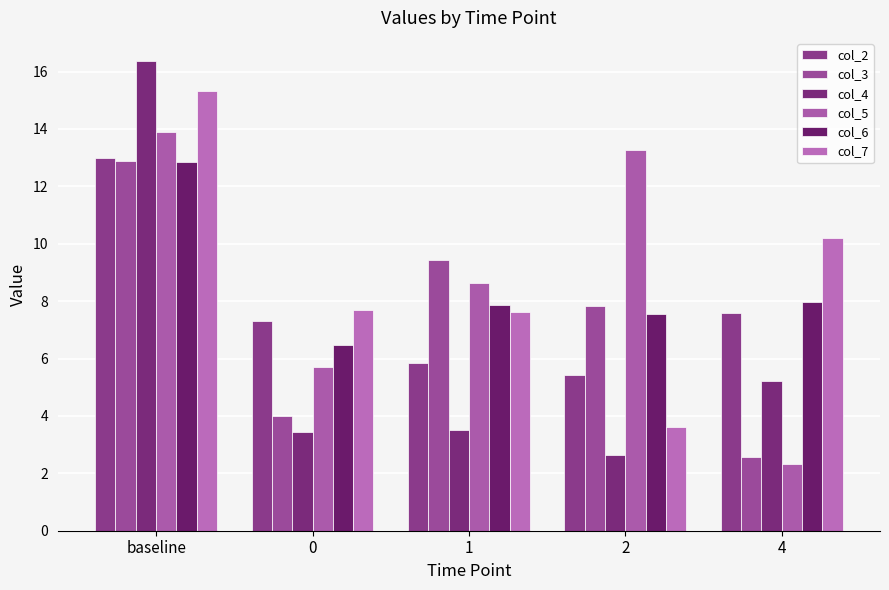

What is the difference between the maximum and minimum values in the col_5 series?

11.6